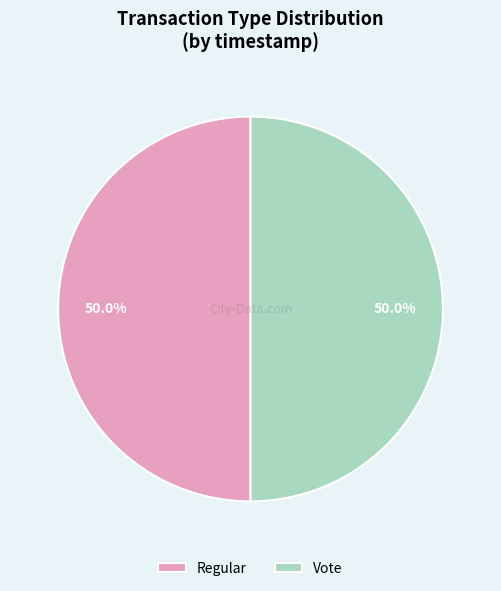

What is the ratio of the value at Vote to the value at Regular?

1.0